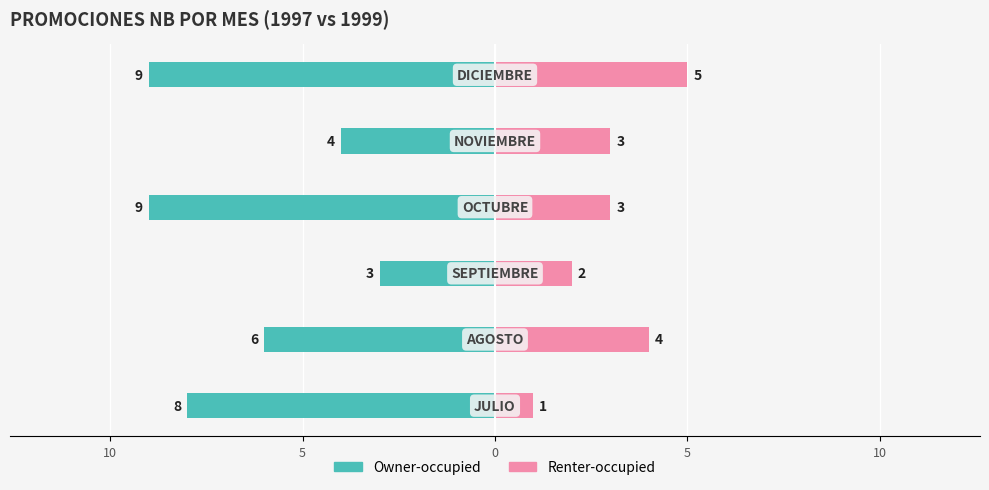

What is the difference between the maximum and minimum values in the Renter-occupied series?

4